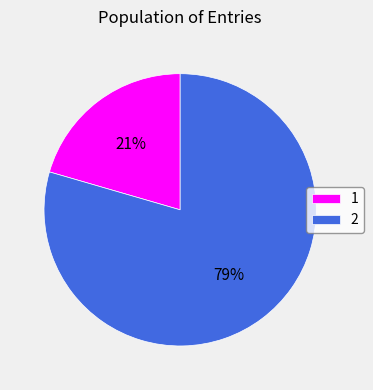

Do 1 and 2 together represent more than half of the pie?

Yes